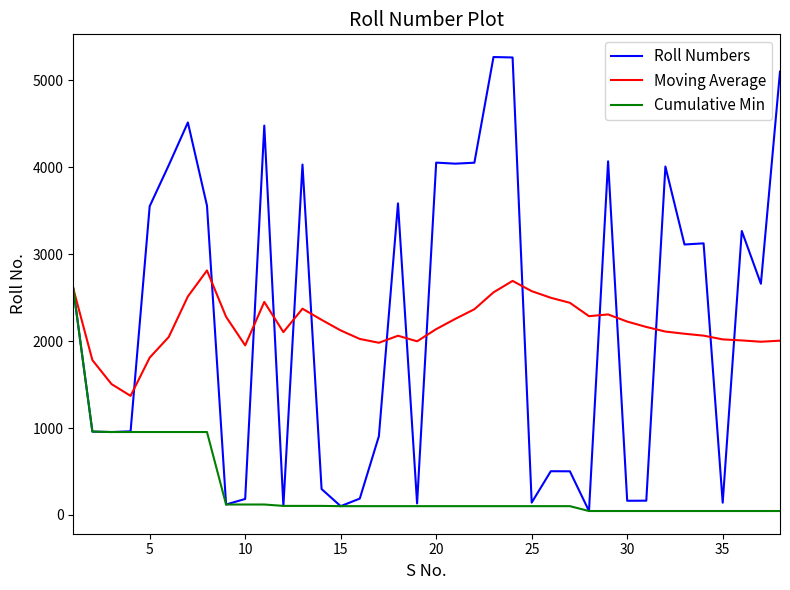

What is the maximum value for Cumulative Min?

2605